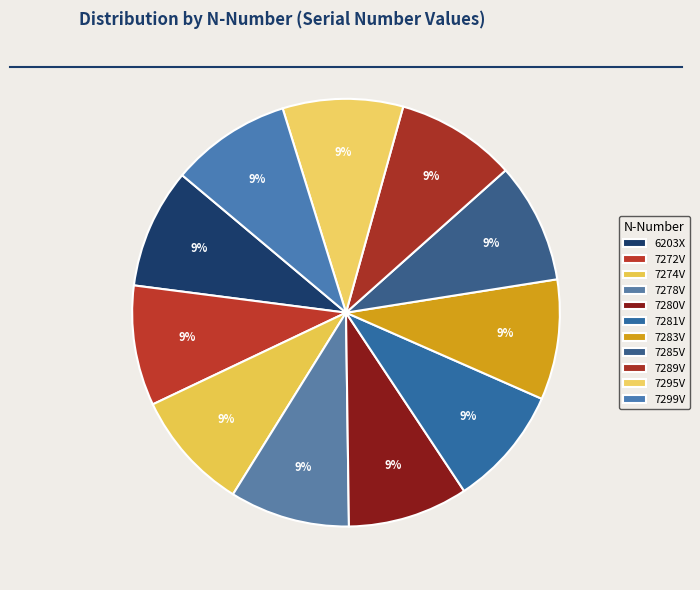

How many slices are in this pie chart?

11